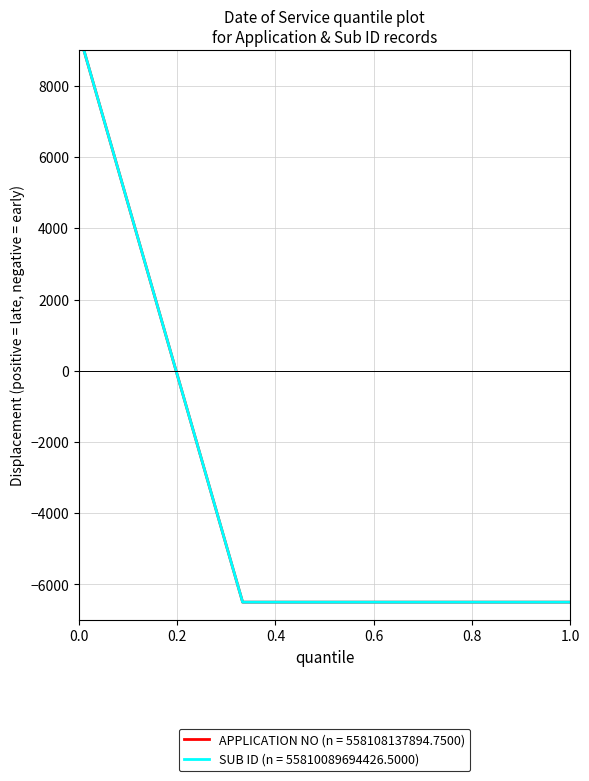

Which series has the largest range (max minus min)?

APPLICATION NO